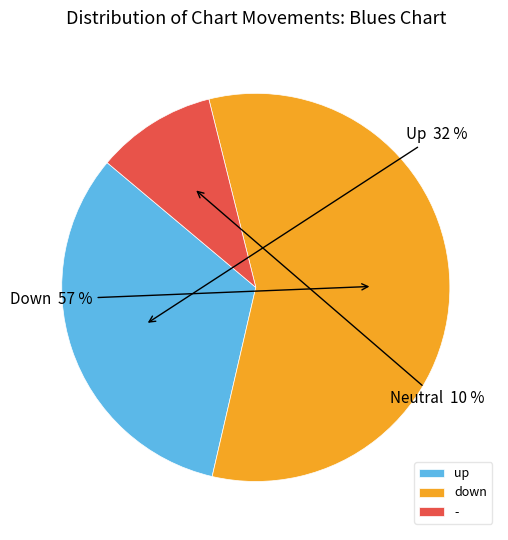

What is the ratio of the value at up to the value at down?

0.6